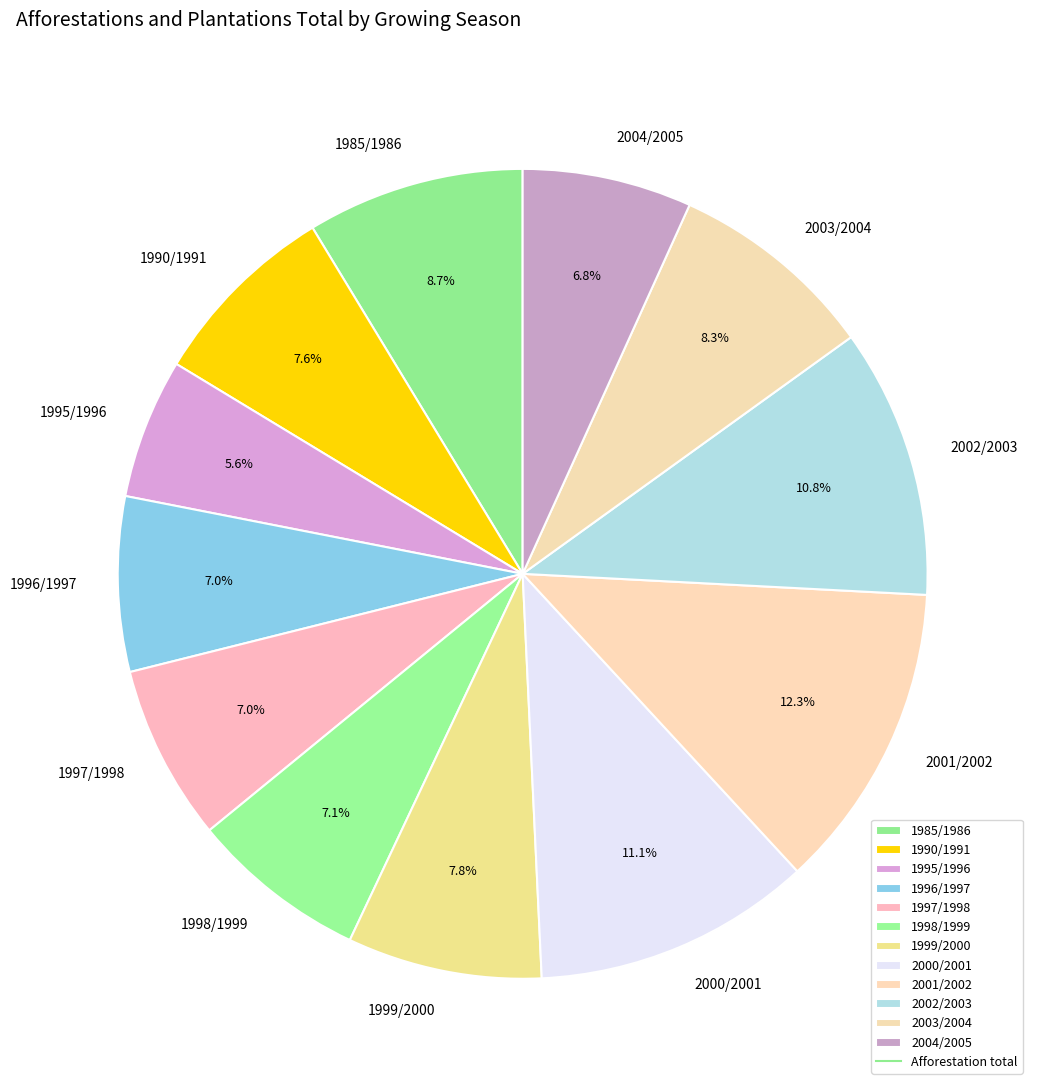

To the nearest percent, what is the combined percentage of 1985/1986 and 1995/1996?

14%